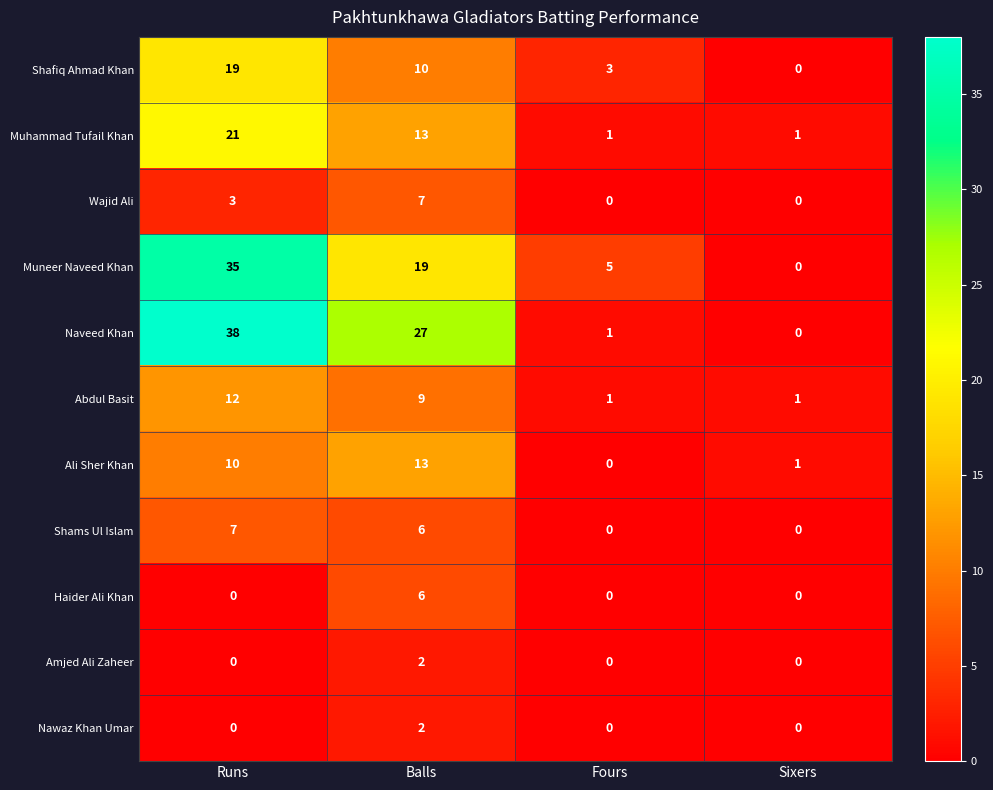

What is the difference between the maximum and minimum values in the Abdul Basit series?

11